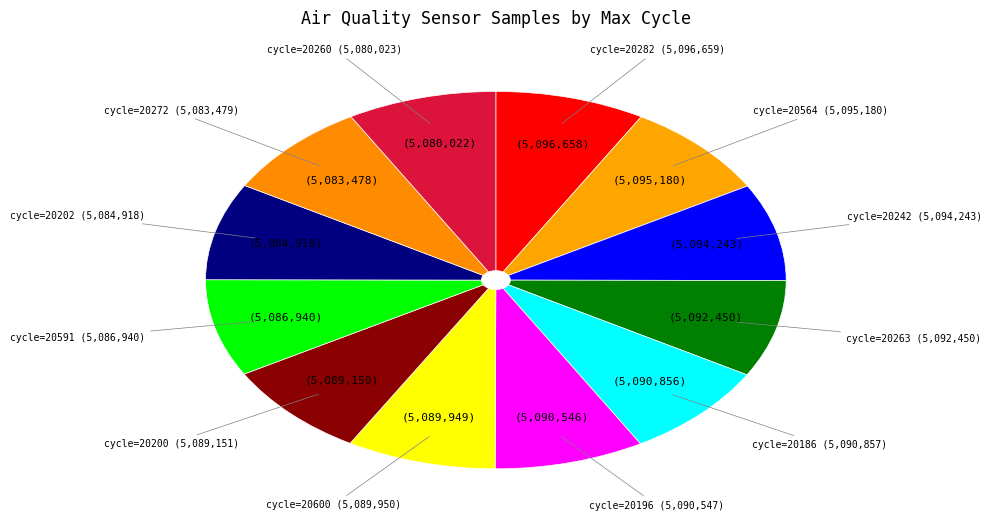

How many segments does this pie chart have?

12